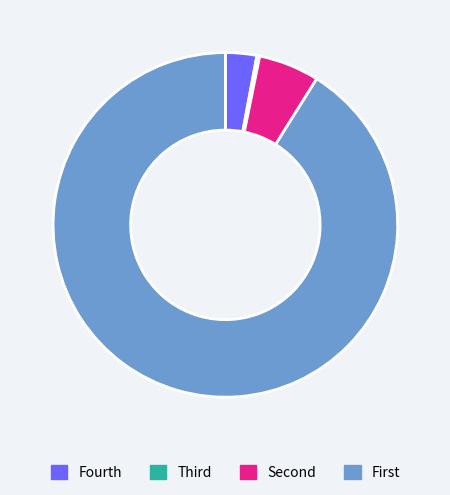

Is there a majority slice in this chart?

Yes